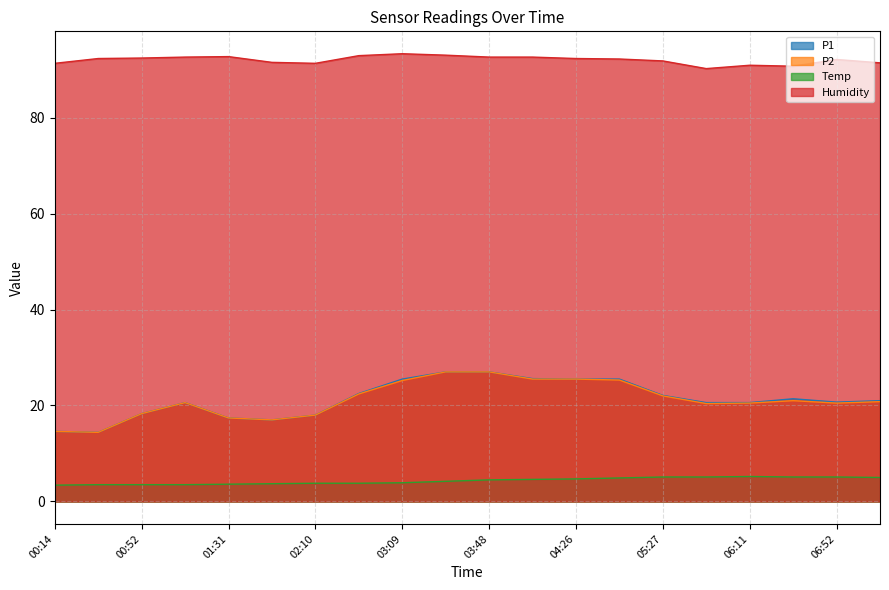

Reading right to left, transcribe all the data shown in this chart.

P1: 21.0	20.7	21.4	20.6	20.6	22.1	25.5	25.5	25.6	27.0	27.0	25.5	22.5	18.0	17.0	17.4	20.6	18.3	14.4	14.6
P2: 20.8	20.5	21.0	20.5	20.4	22.0	25.3	25.5	25.5	27.0	27.0	25.2	22.4	18.0	17.0	17.4	20.6	18.3	14.4	14.6
Temp: 5.0	5.1	5.1	5.2	5.1	5.1	4.9	4.7	4.6	4.5	4.2	3.9	3.8	3.8	3.7	3.6	3.5	3.5	3.5	3.4
Humidity: 91.4	92.1	90.7	90.9	90.2	91.8	92.2	92.3	92.6	92.6	93.0	93.3	92.9	91.3	91.5	92.7	92.6	92.4	92.3	91.3